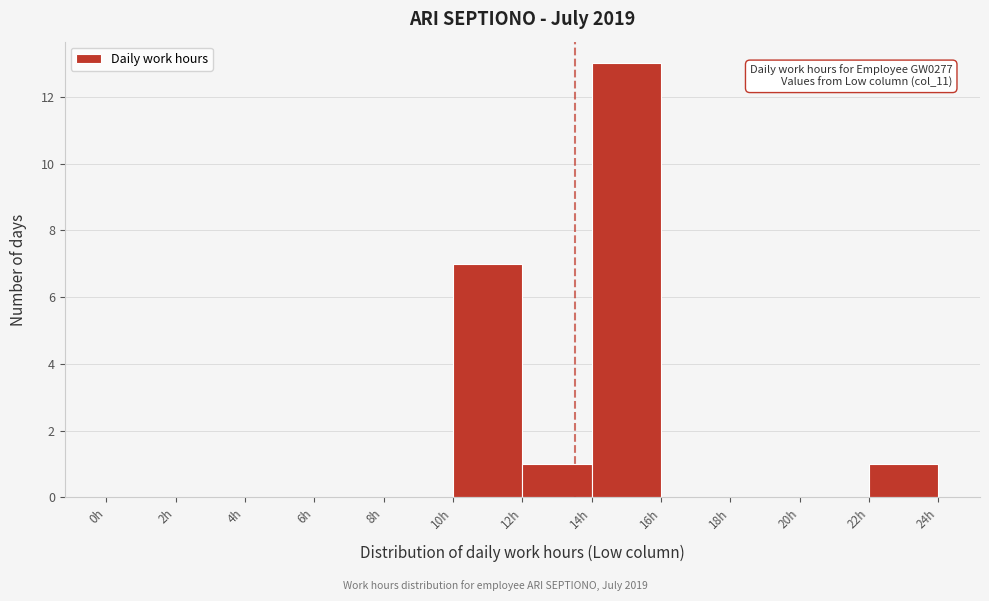

Over which range of the x-axis is the bar tallest?

14 to 16